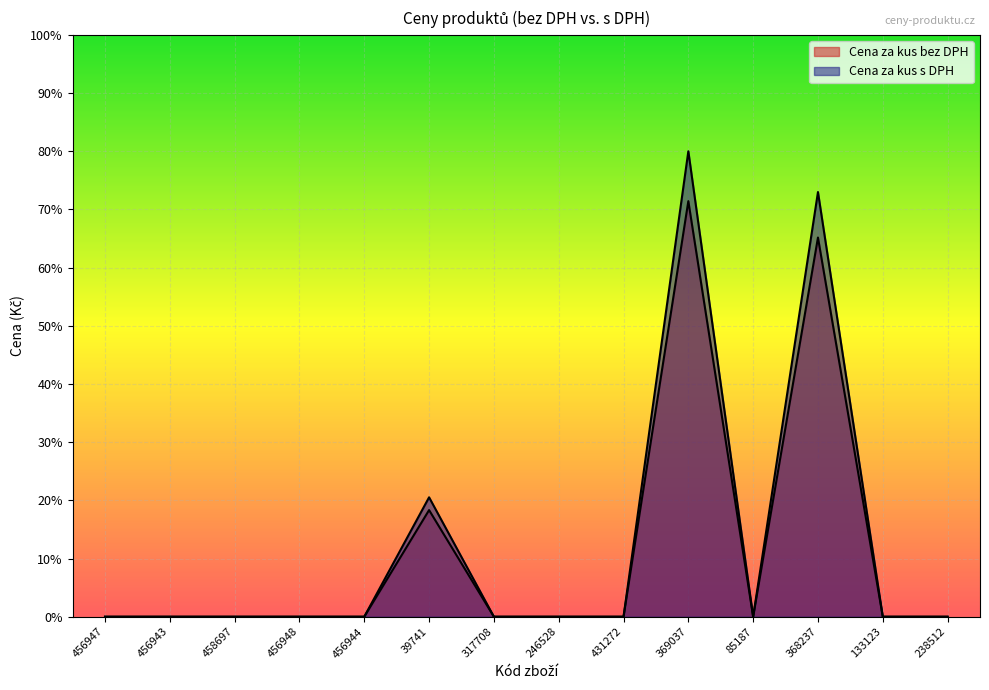

Between 39741 and 456948, which is larger?

39741